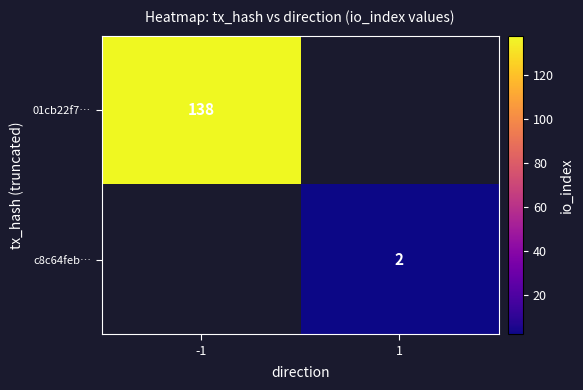

Is the value of 01cb22f7… at -1 greater than the value of c8c64feb… at 1?

Yes